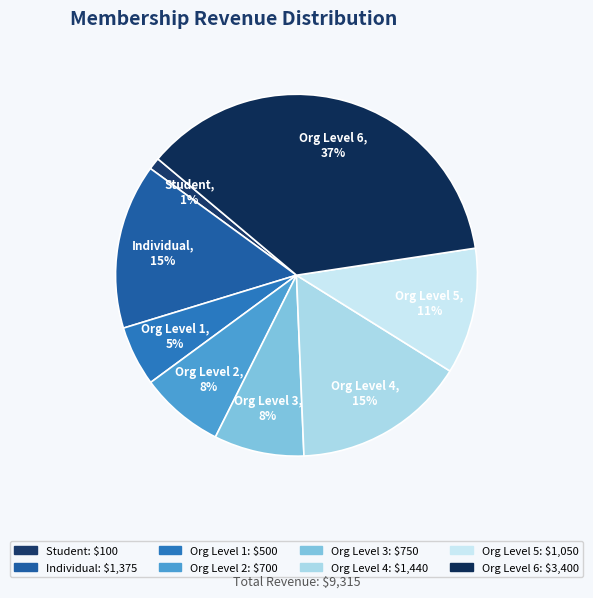

Does Student account for over 50% of the chart?

No